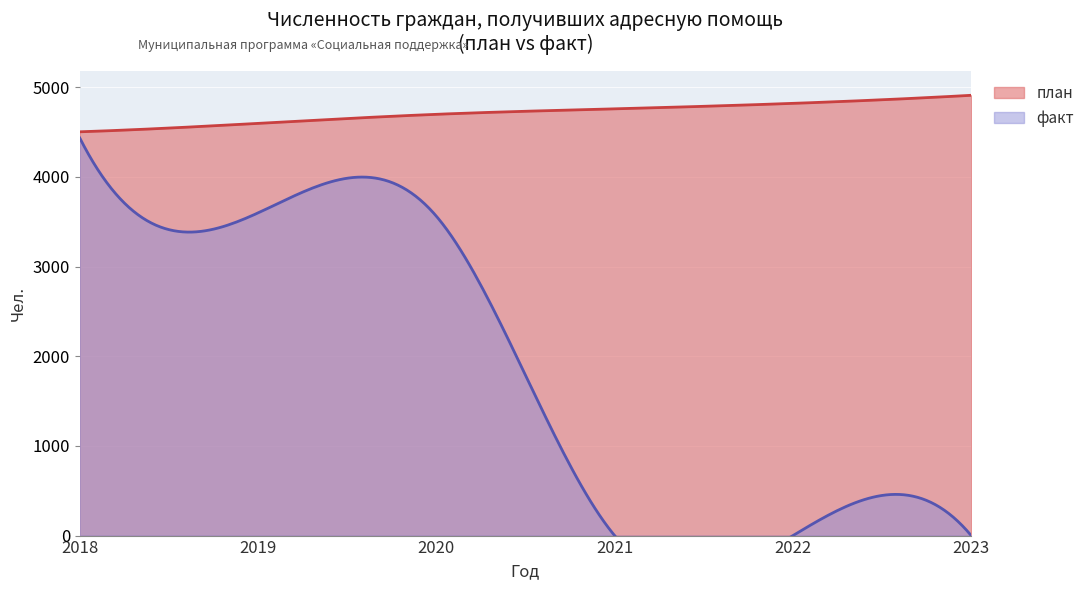

How many values in the план series are below 4758?

3